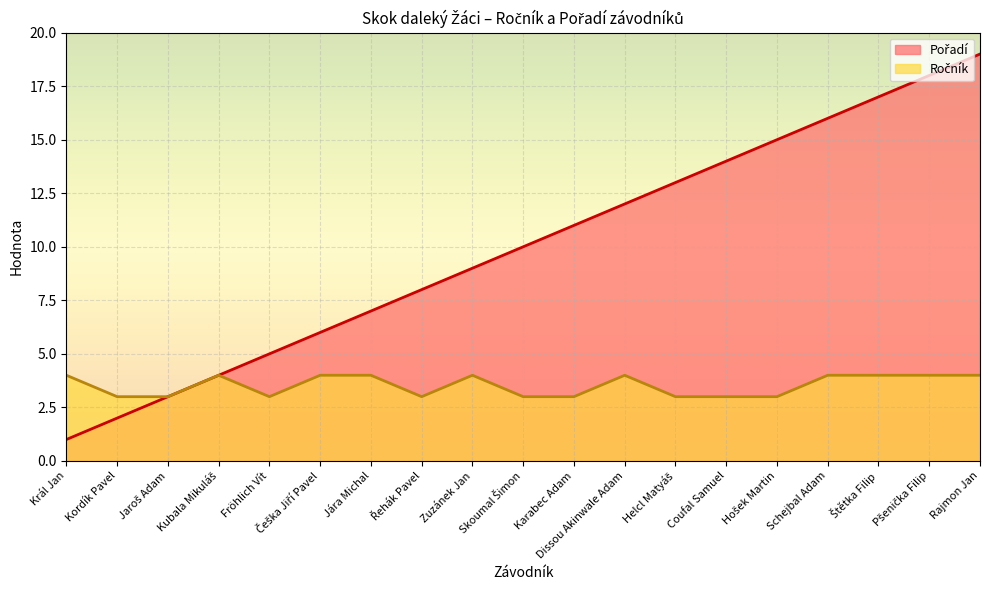

Is it true that Pořadí equals 1 at Král Jan?

False